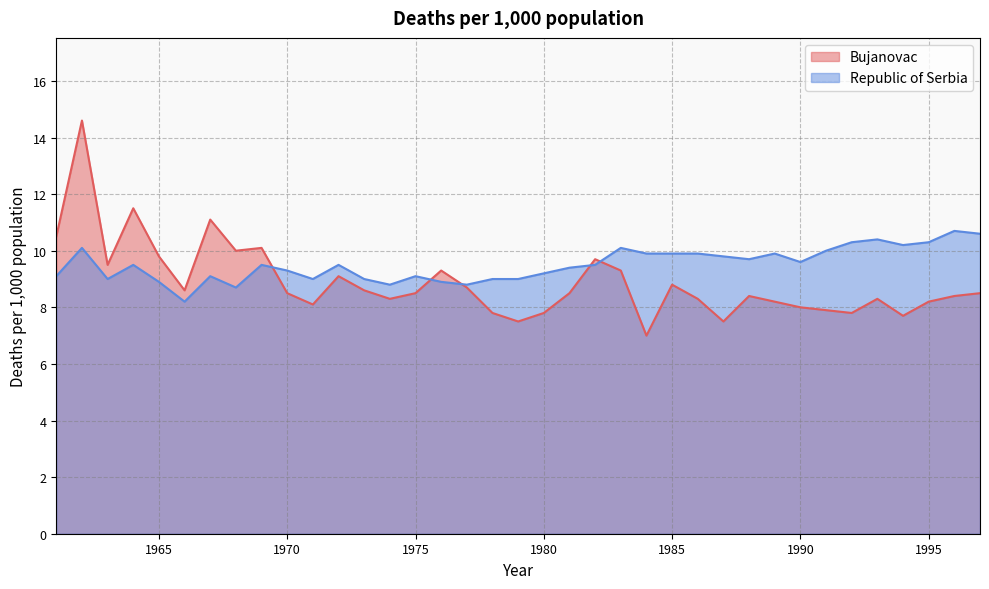

Is it true that Republic of Serbia equals 2.6 at 1993?

False